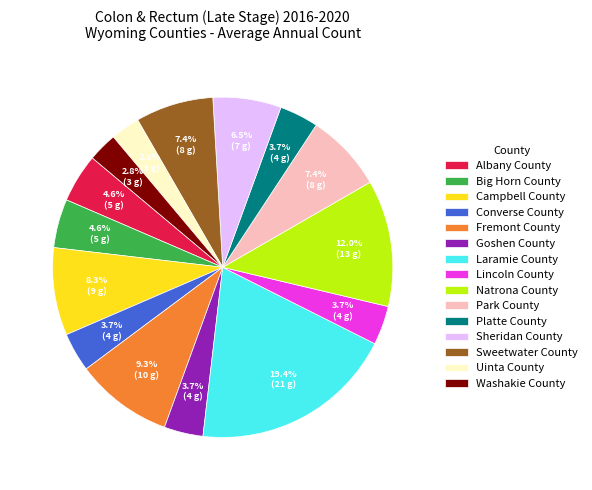

Which has a higher value, Sheridan County or Sweetwater County?

Sweetwater County